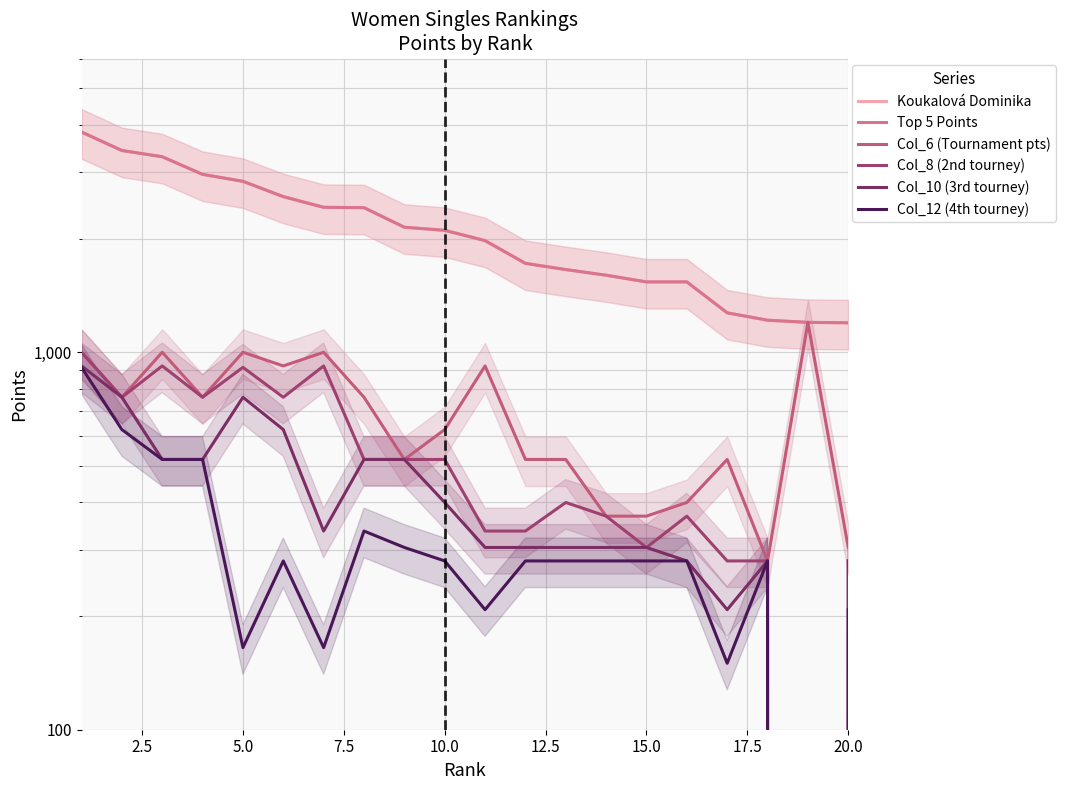

How many lines are shown in the chart?

6